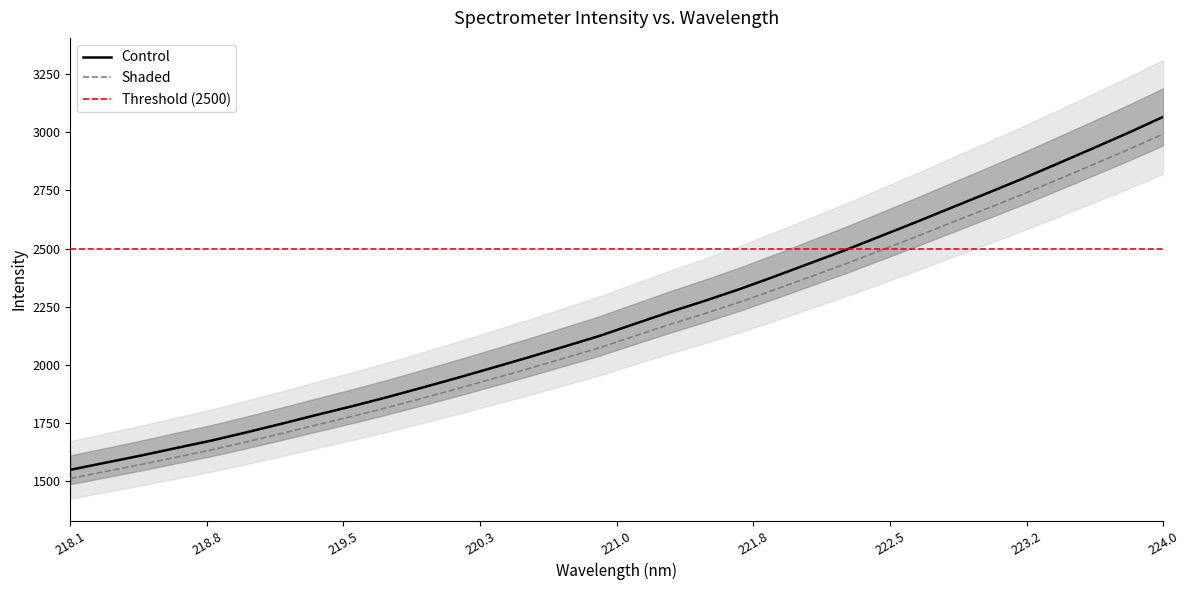

What position from the right is 220.7354?

18